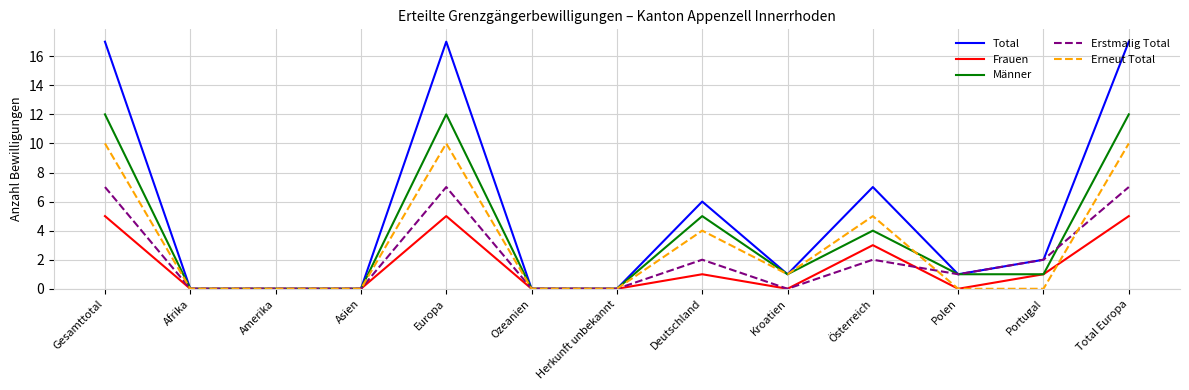

How many lines are shown in the chart?

5